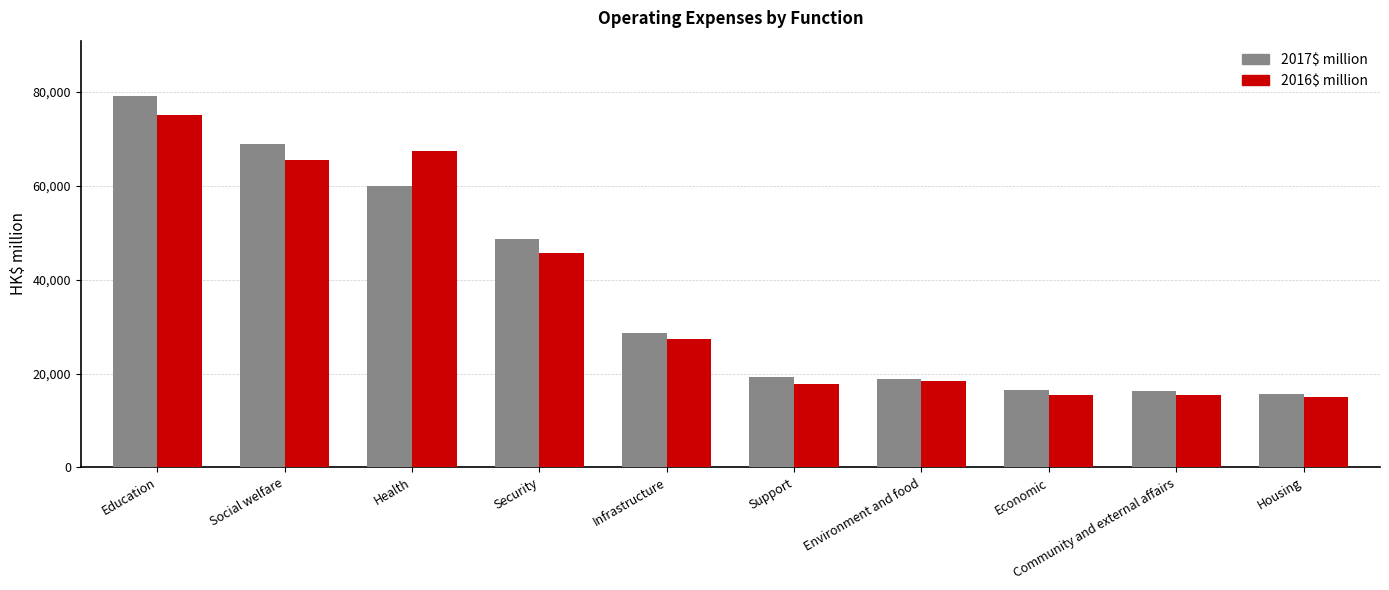

Does the chart contain any negative values?

No